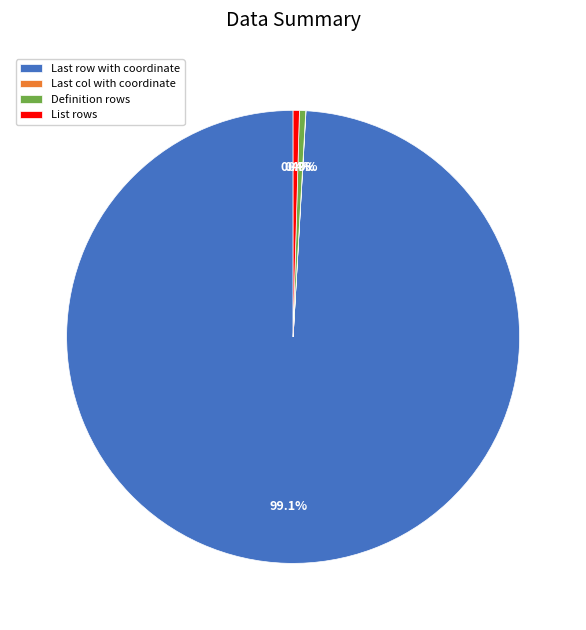

What percentage is NOT represented by List rows?

99.6%